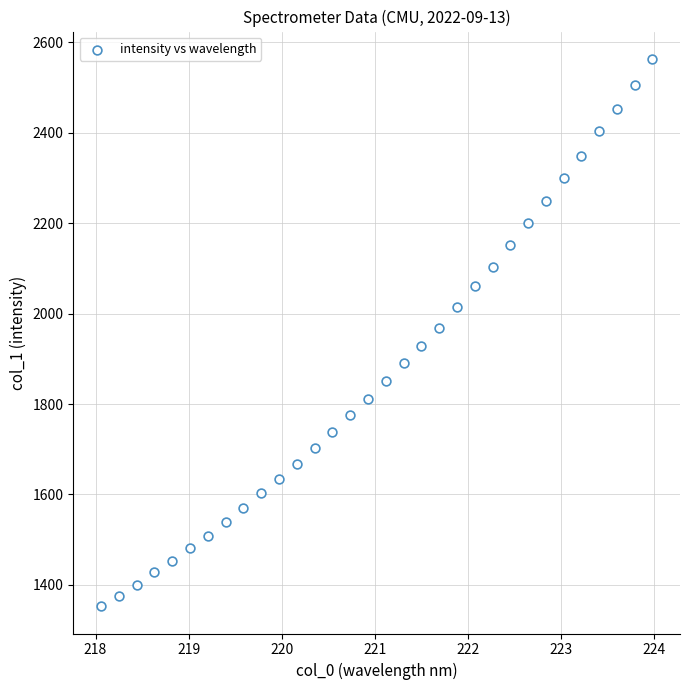

What is the range of X values (max minus min)?

5.9